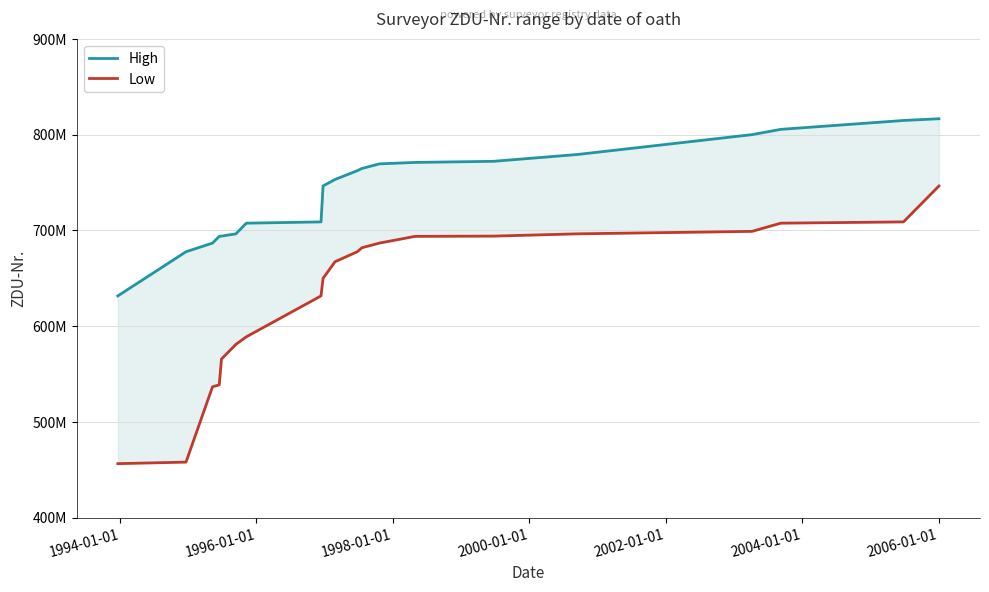

At how many categories does at least one series exceed 559082559?

20